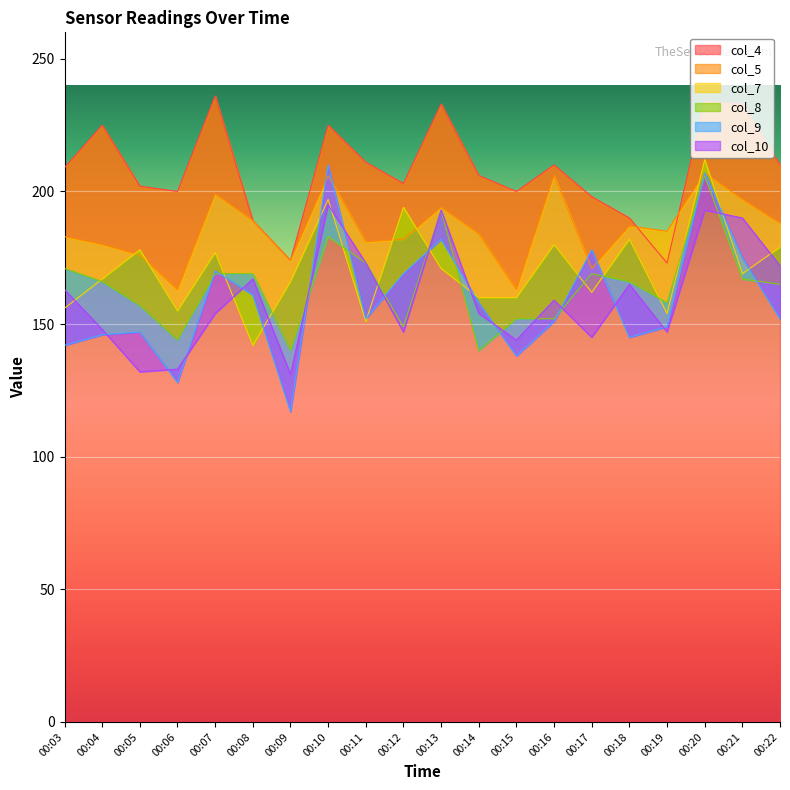

At which category does col_7 reach its first local peak?

00:05